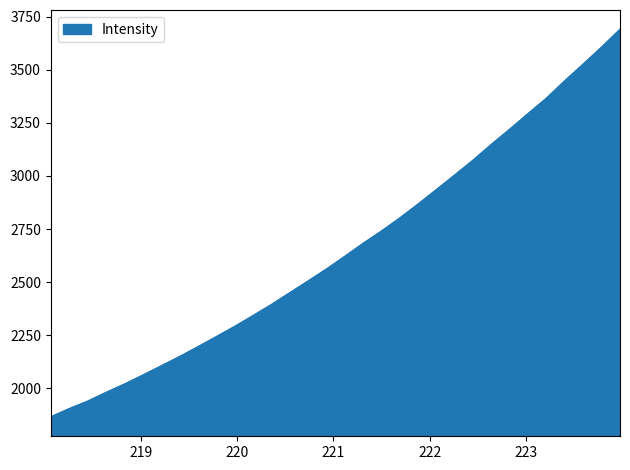

What is the maximum value shown in the chart?

3690.7